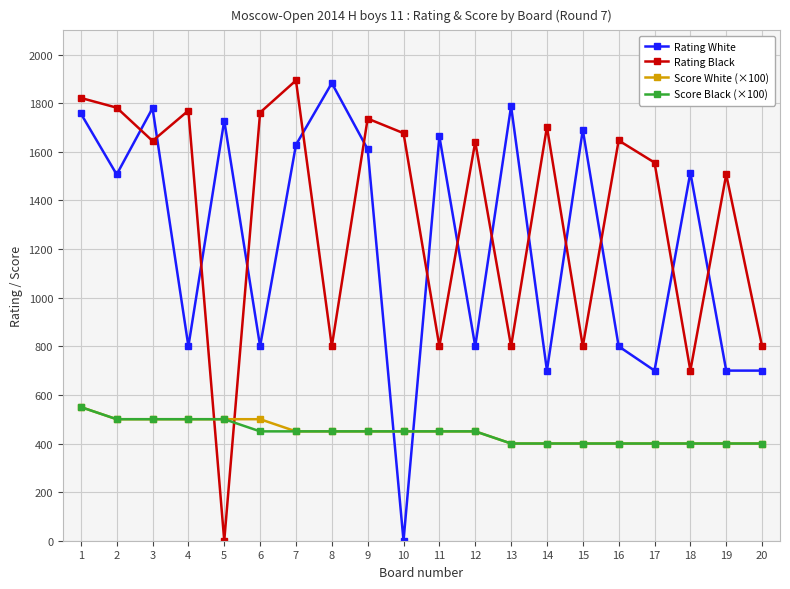

What are all the series names shown in the legend?

Rating White, Rating Black, Score White (×100), Score Black (×100)